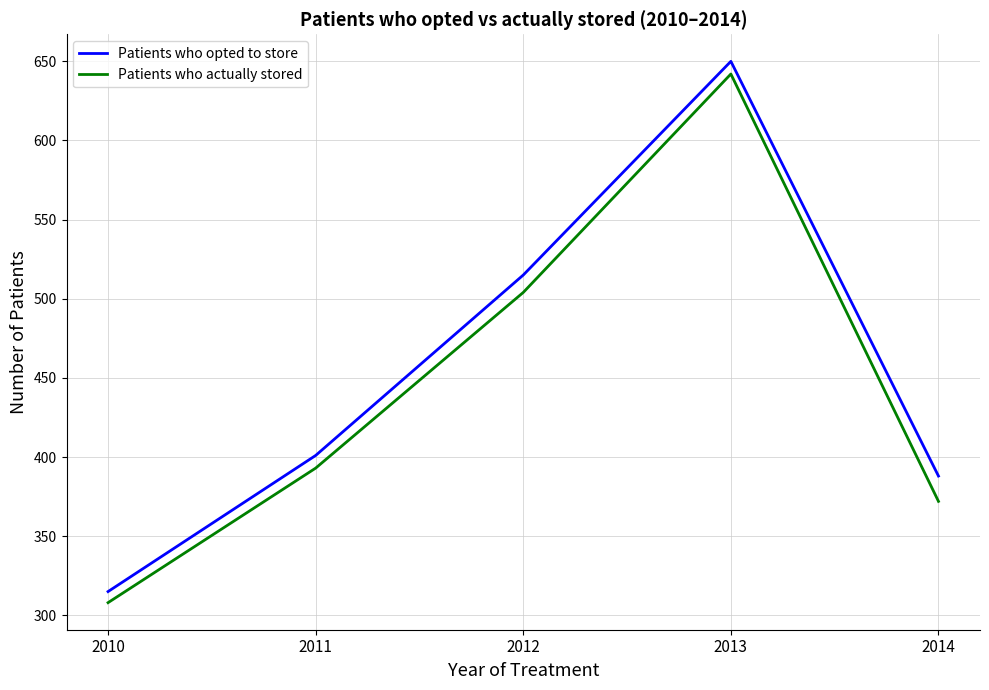

What is the spread (max minus min) of values at 2014?

16